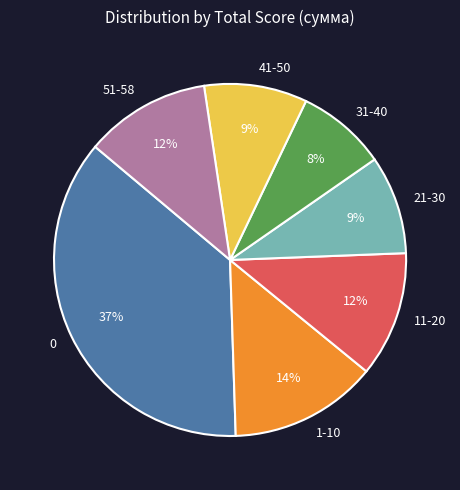

How many slices are in this pie chart?

7